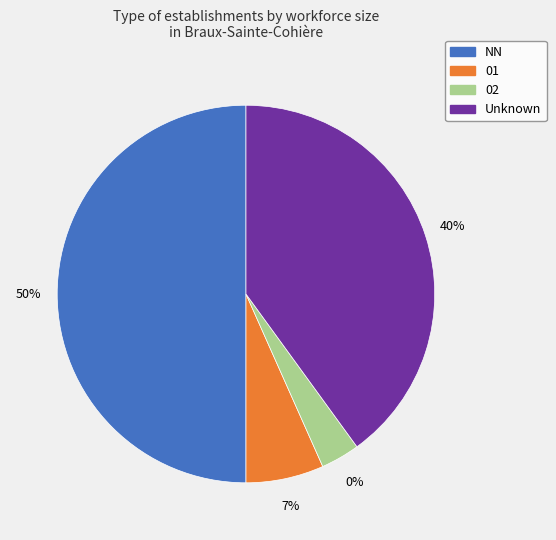

The 01 slice represents 17% of the pie. True or false?

False